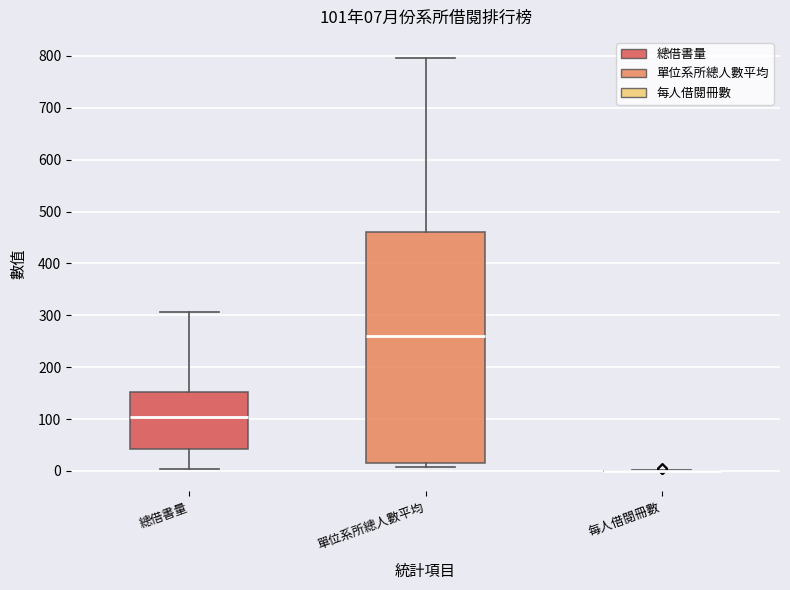

Comparing the boxes themselves (not the whiskers), which one is the tallest?

單位系所總人數平均